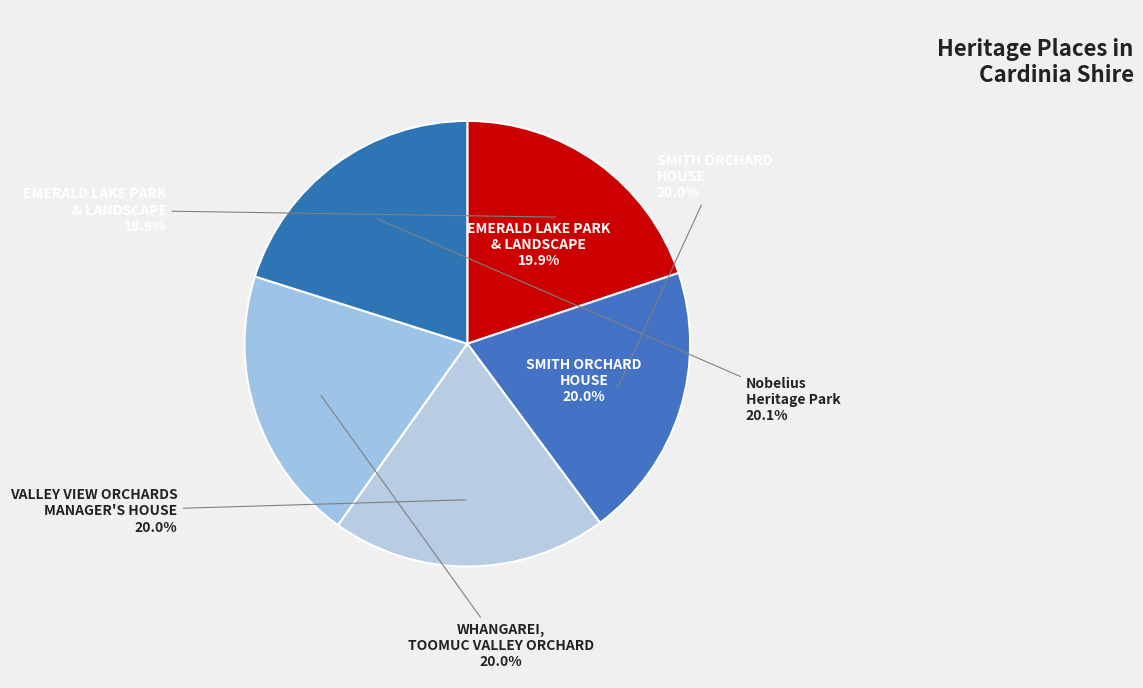

Approximately how many times larger is the value at WHANGAREI, TOOMUC VALLEY ORCHARD compared to Nobelius Heritage Park?

1.0